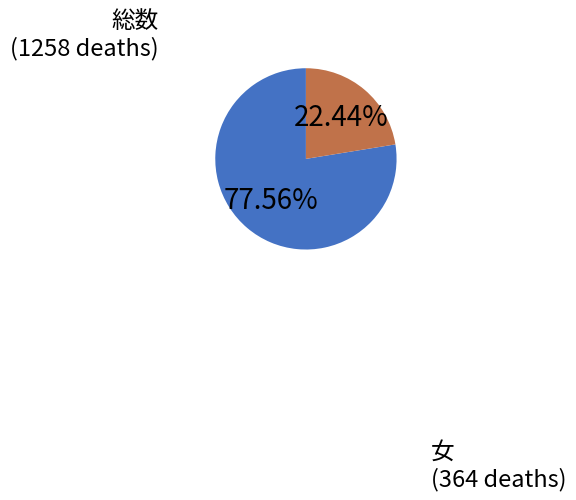

The 女 slice represents 37% of the pie. True or false?

False